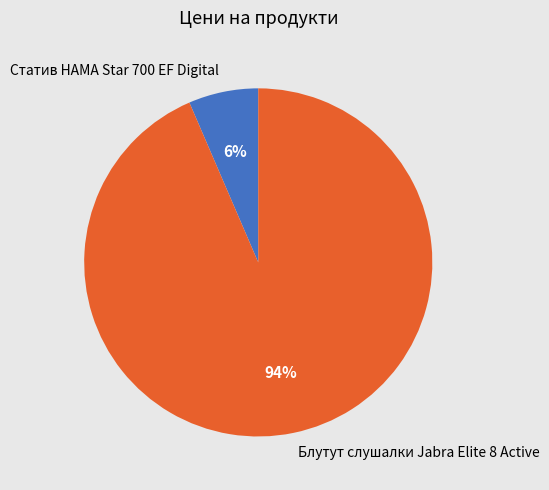

The Статив HAMA Star 700 EF Digital slice represents 1% of the pie. True or false?

False